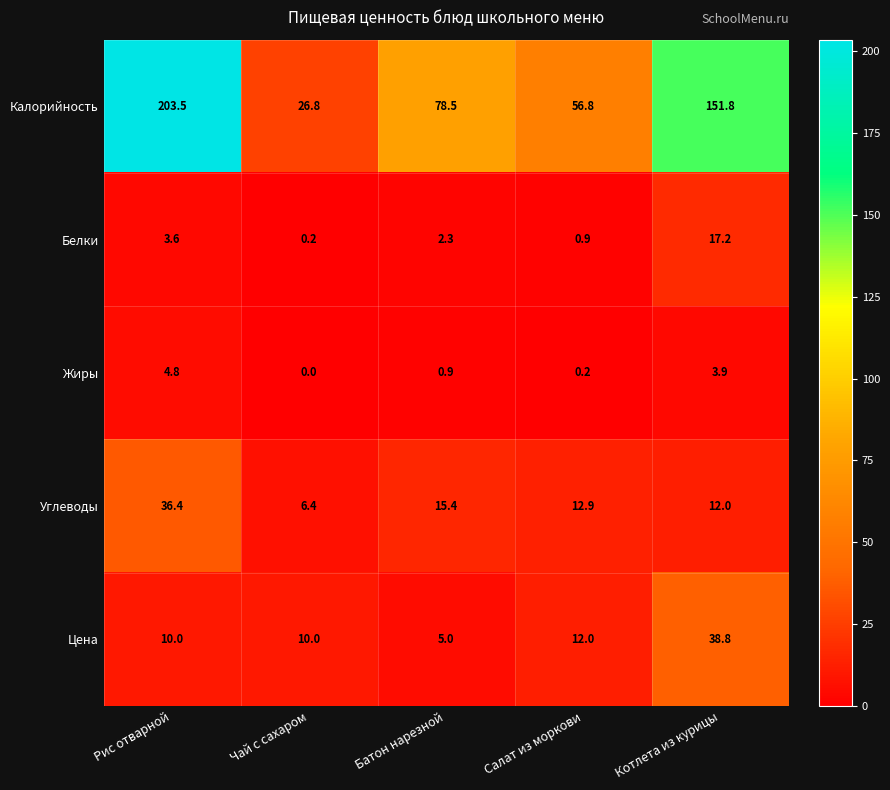

Which series has the largest total across all categories?

Калорийность